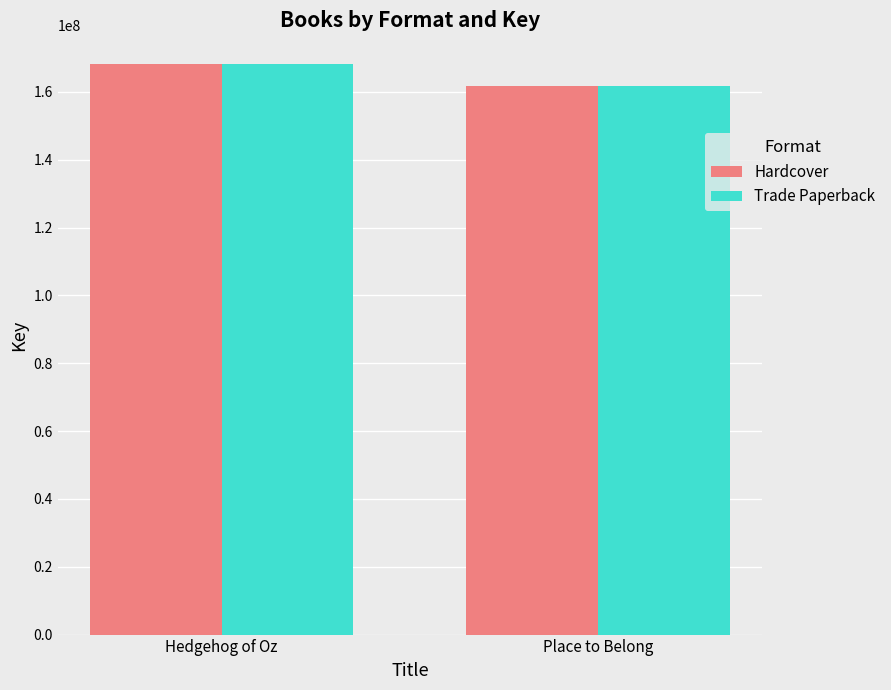

How many bars are there in total?

4